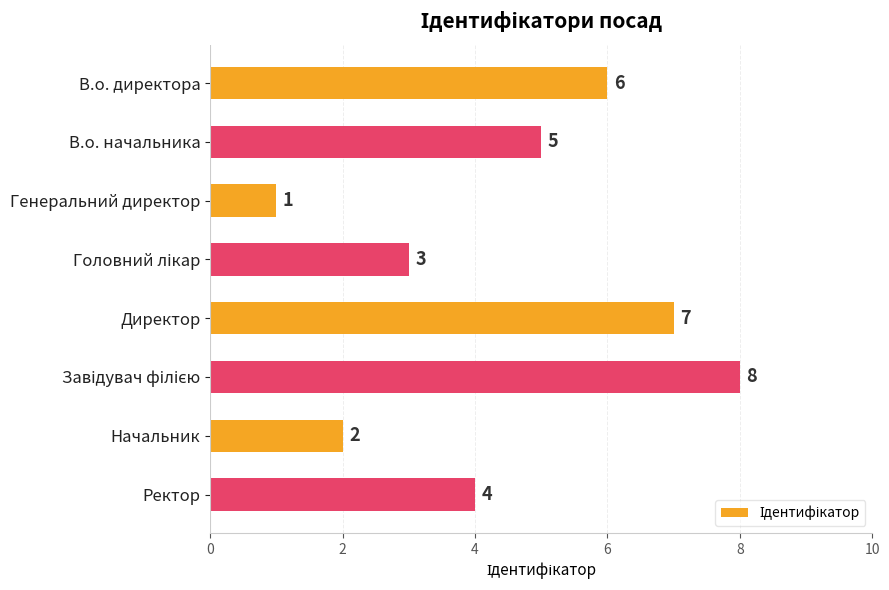

What is the difference between the maximum and minimum values?

7